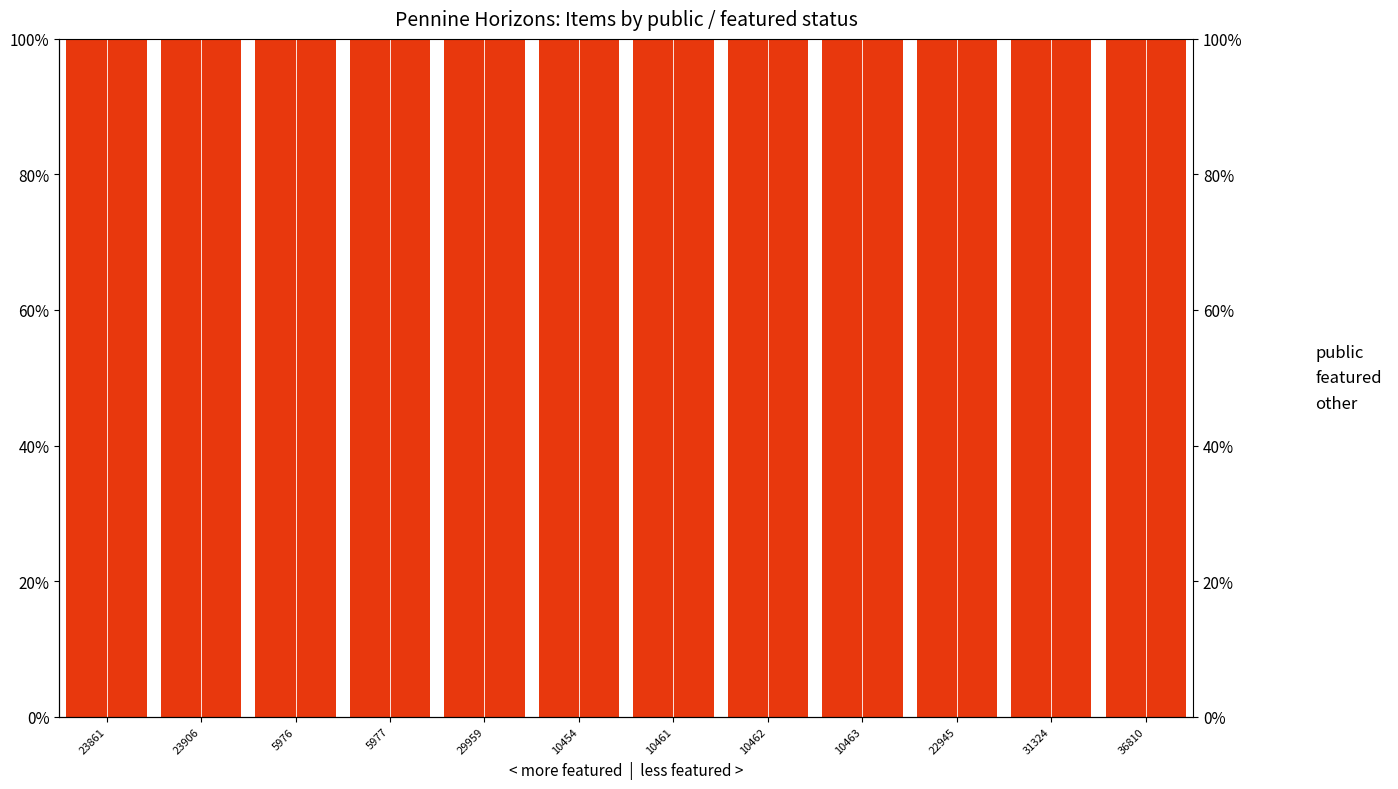

Which series has the largest total across all categories?

public